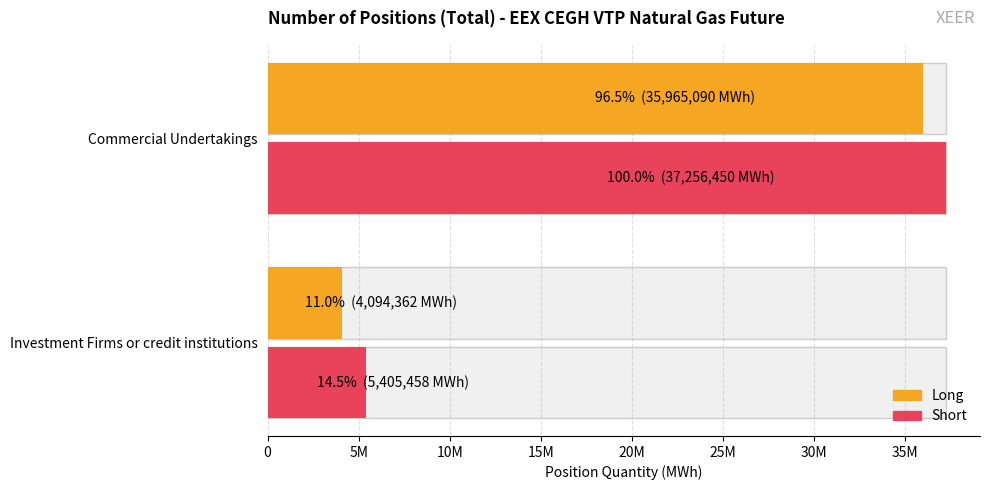

At how many categories does at least one series exceed 34808976?

1